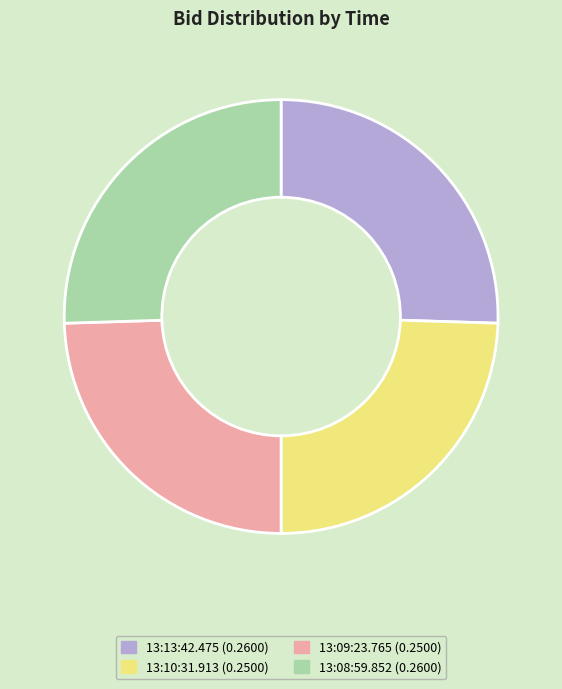

Do 13:13:42.475 and 13:08:59.852 together represent more than half of the pie?

Yes